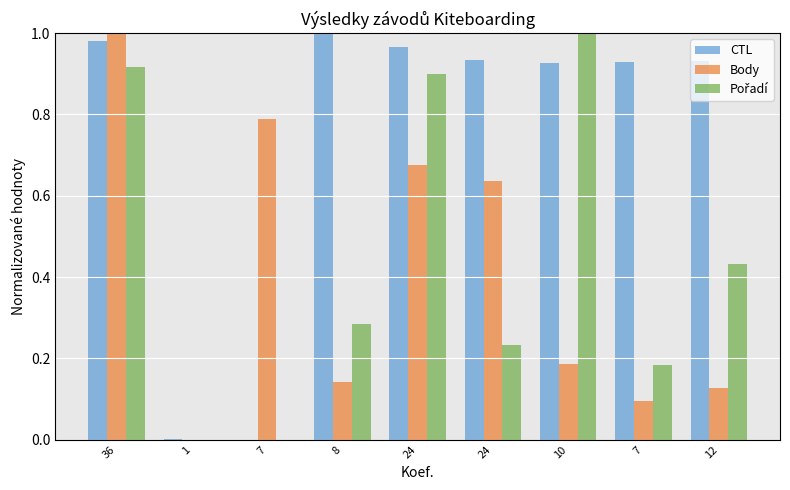

Reading right to left, what are all the values shown in this chart?

CTL: 0.9	0.9	0.9	0.9	1.0	1.0	0.0	0.0	1.0
Body: 0.1	0.1	0.2	0.6	0.7	0.1	0.8	0.0	1.0
Pořadí: 0.4	0.2	1.0	0.2	0.9	0.3	0.0	0.0	0.9